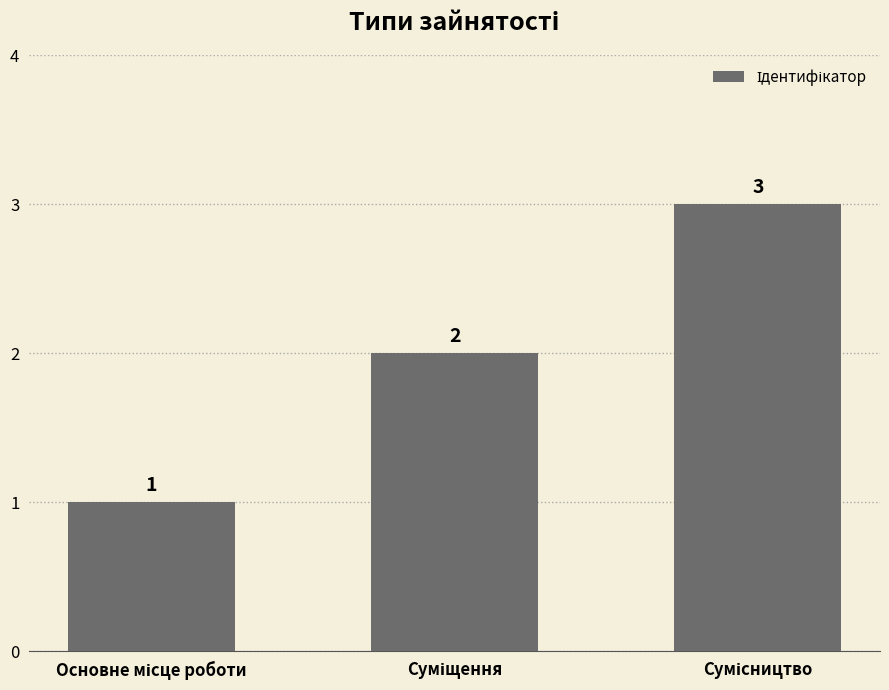

What is the maximum value shown in the chart?

3